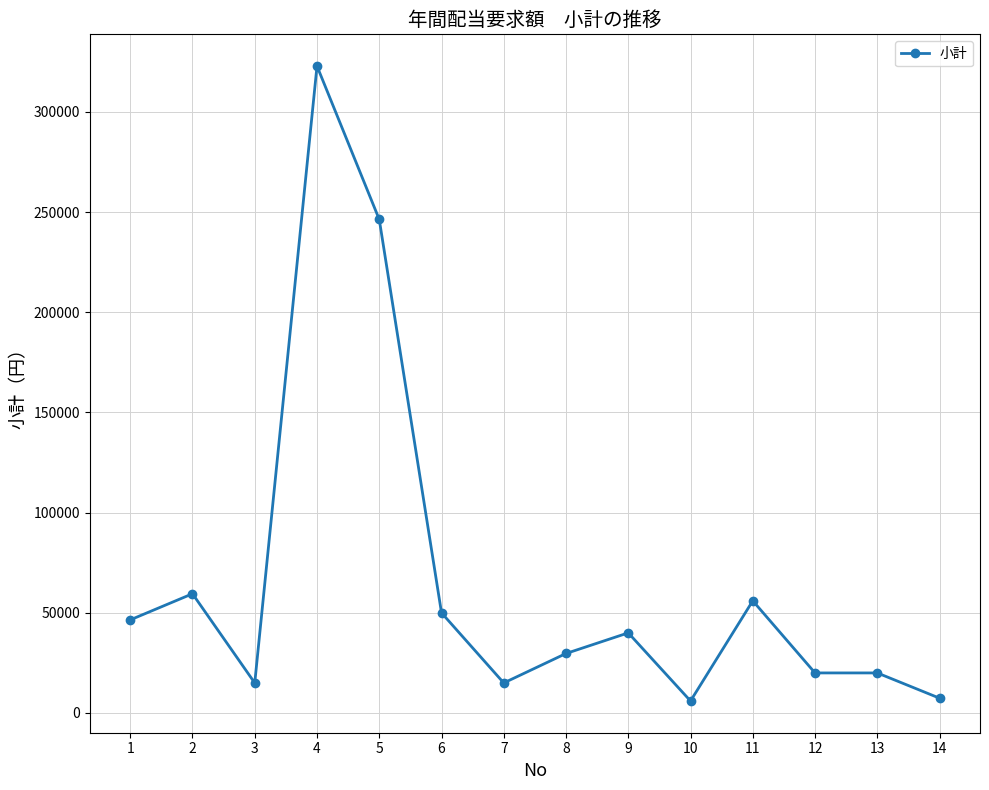

True or false: the data shows 59520 at 2.

True